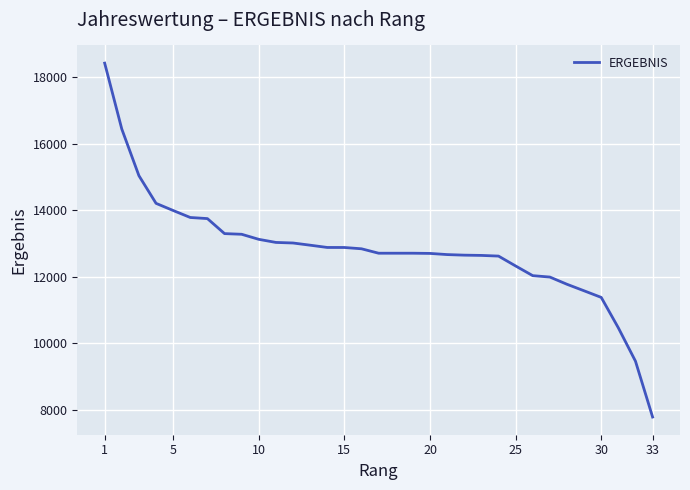

What is the difference between the maximum and minimum values?

10629